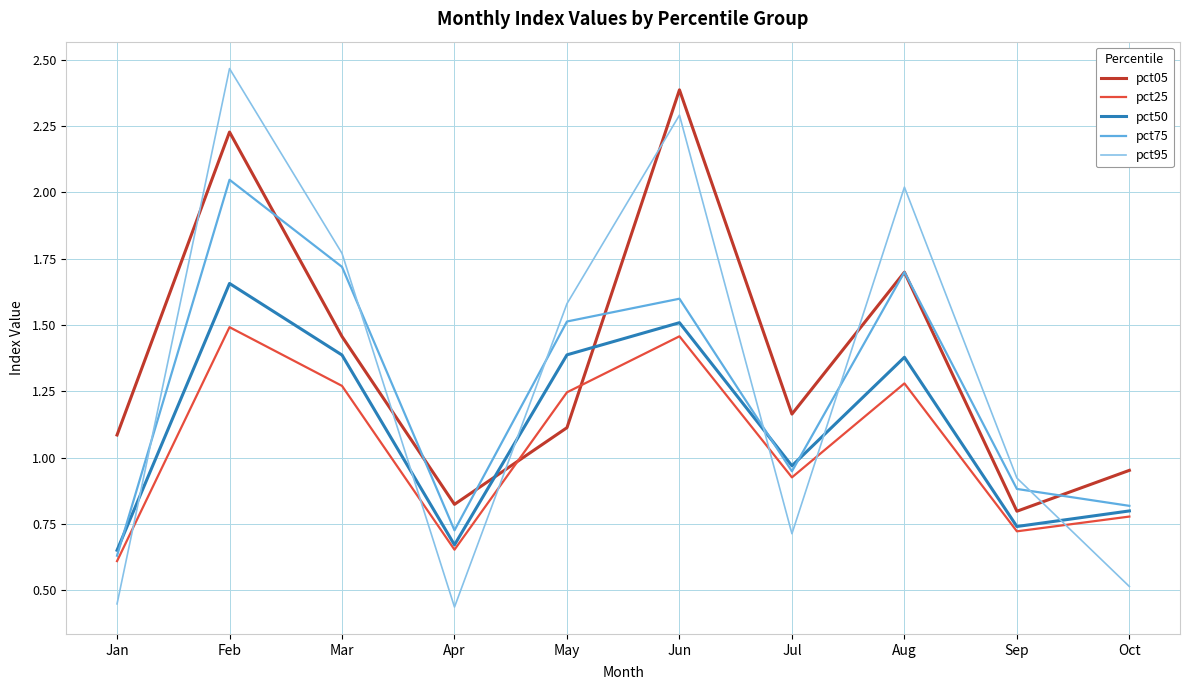

Which series changed the most between May and Sep?

pct95